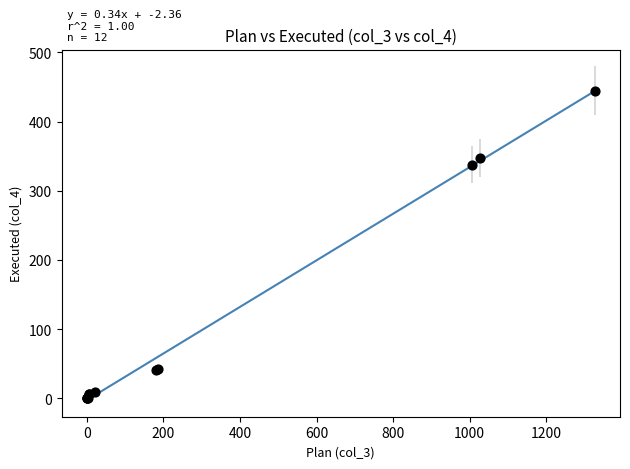

What Y value in the scatter plot is closest to 222?

337.7